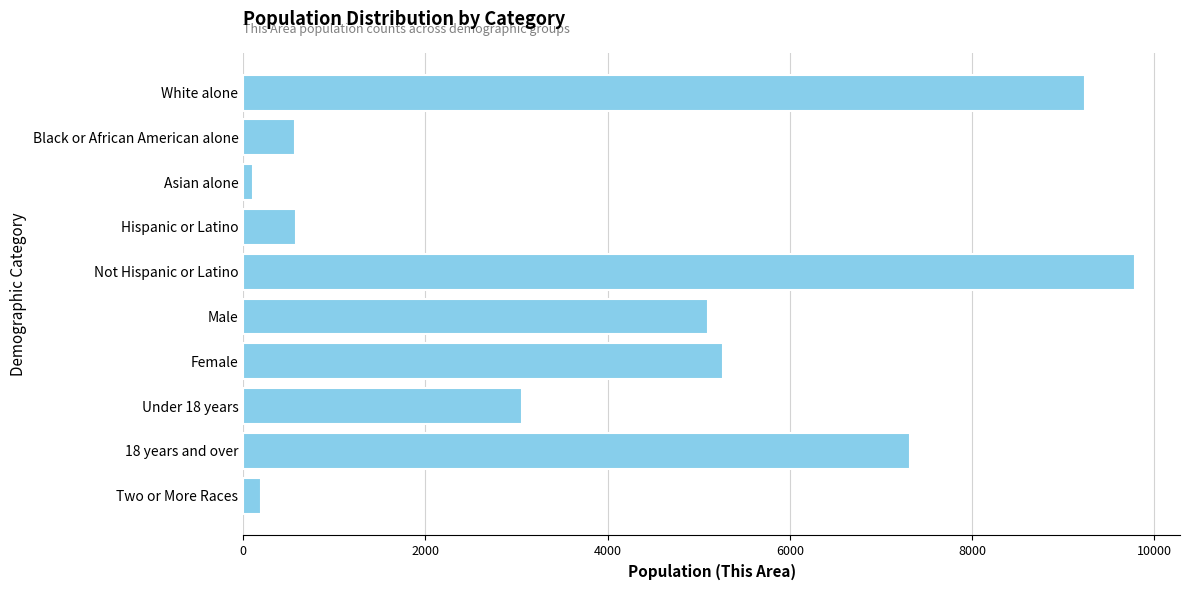

At which label is the value closest to 4952?

Male